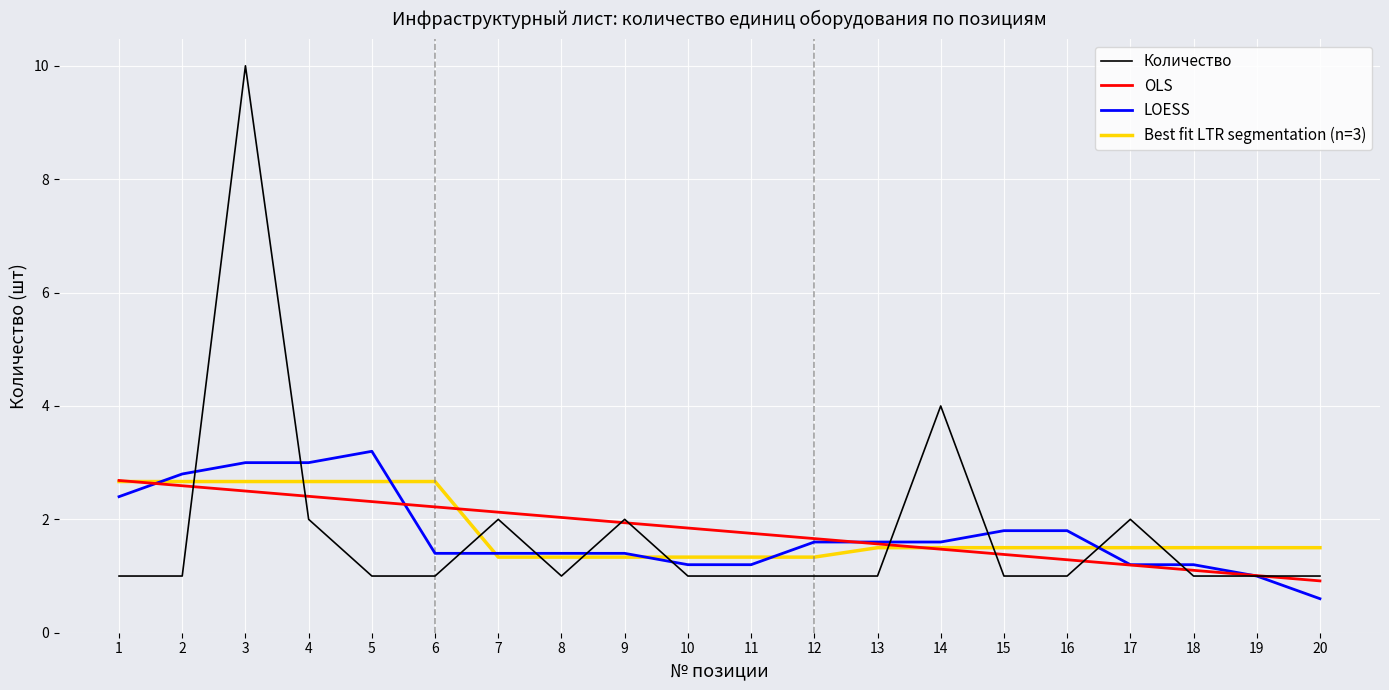

True or false: Best fit LTR segmentation (n=3) has a value of 2.4 at 18.

False